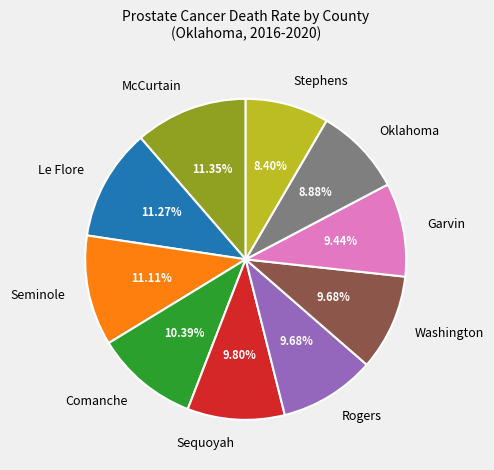

Is McCurtain the majority of the pie?

No